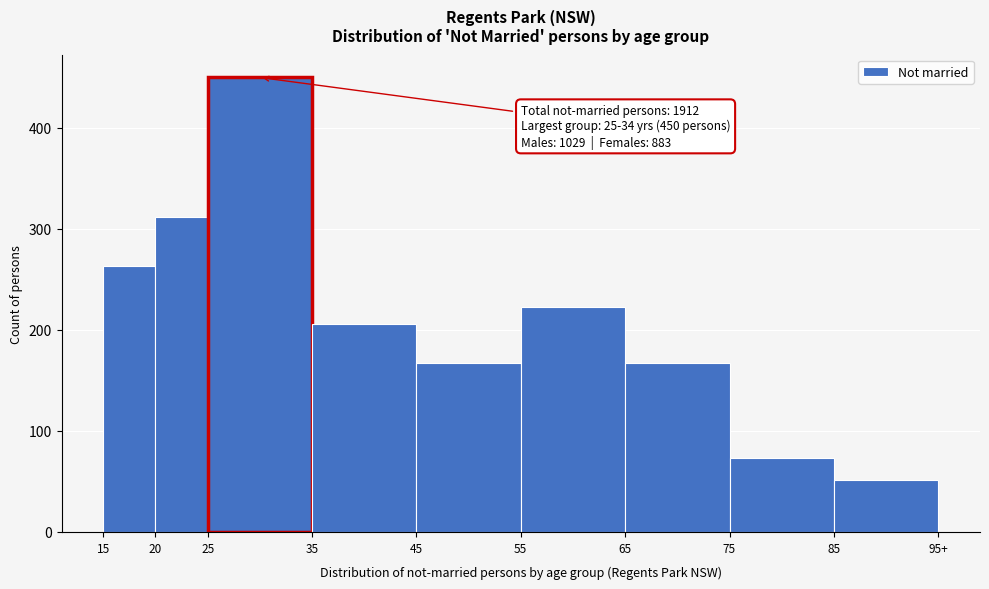

Reading left to right, transcribe all the data shown in this chart.

15=263	20=312	25=450	35=206	45=167	55=223	65=167	75=73	85=51